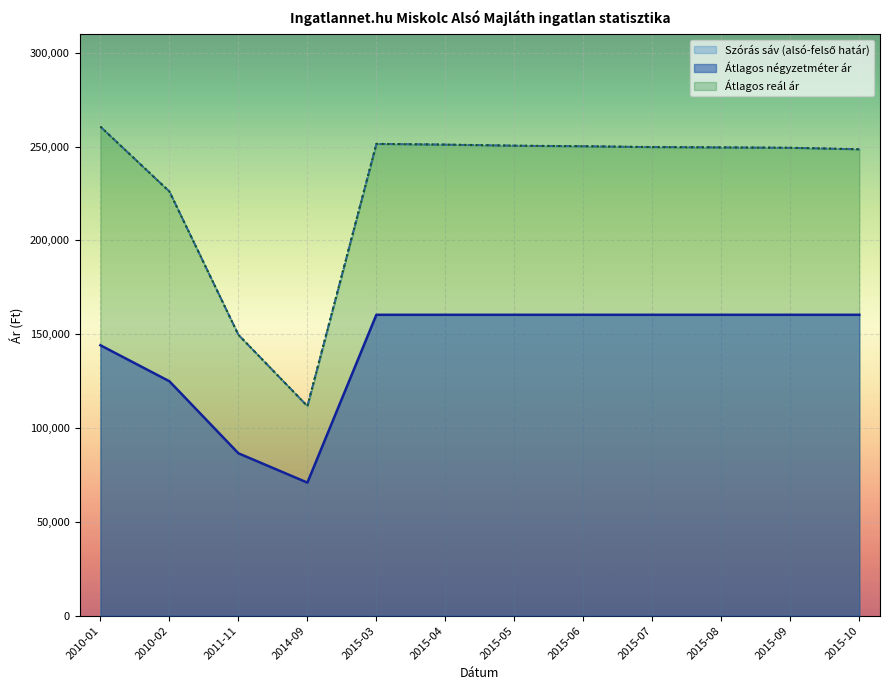

What is the sum of all Átlagos négyzetméter ár values?

1709337